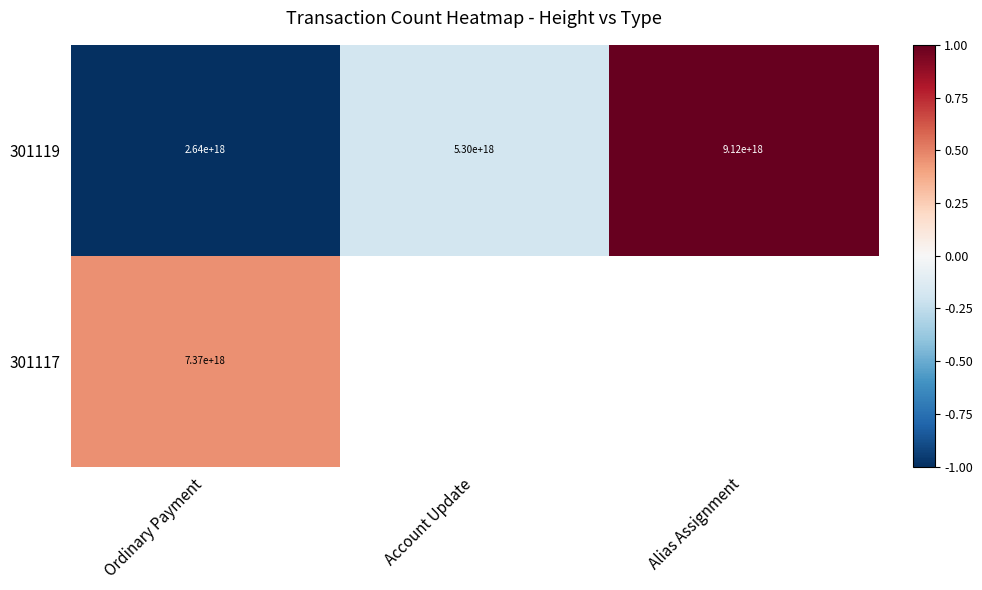

How many 301119 values are between 2640000000000000000 and 9120000000000000000?

3